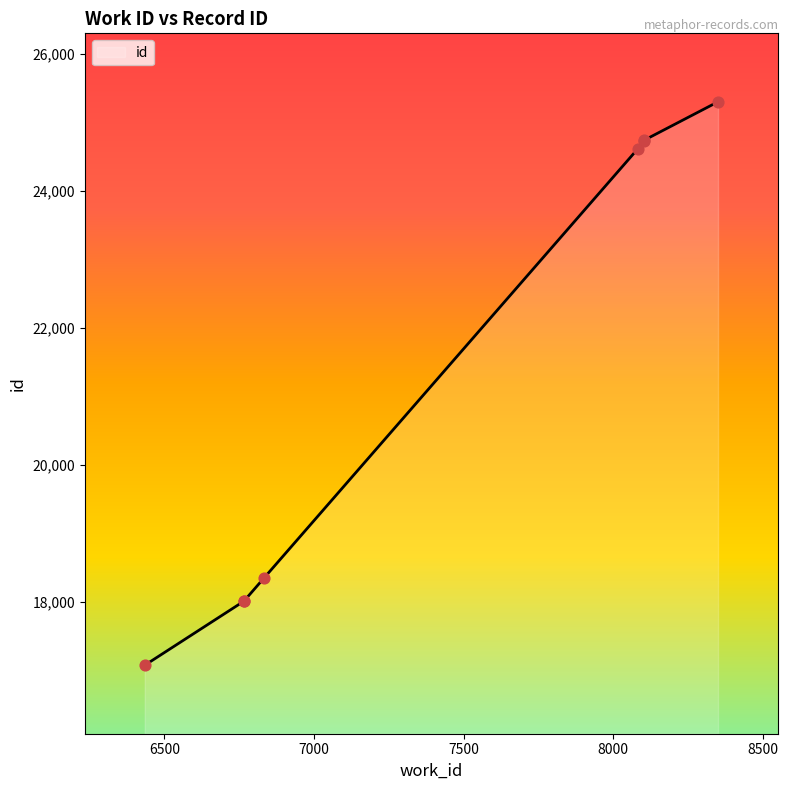

What is the change in value from 6434 to 6767?

+944